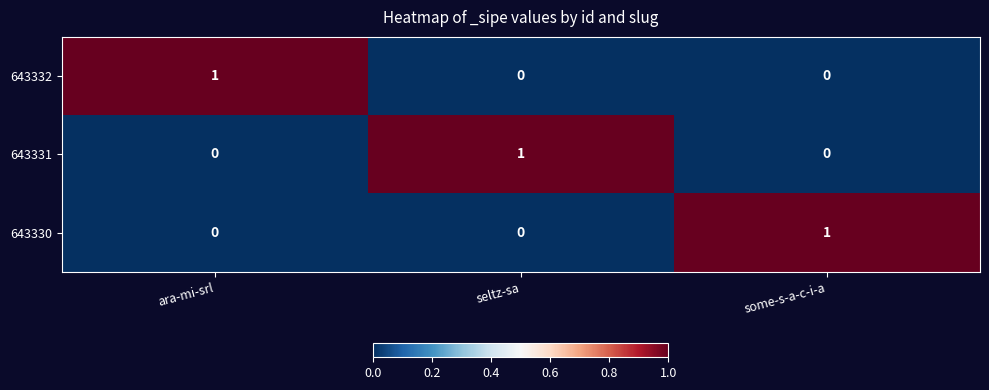

Is it true that 643332 equals 0 at seltz-sa?

True